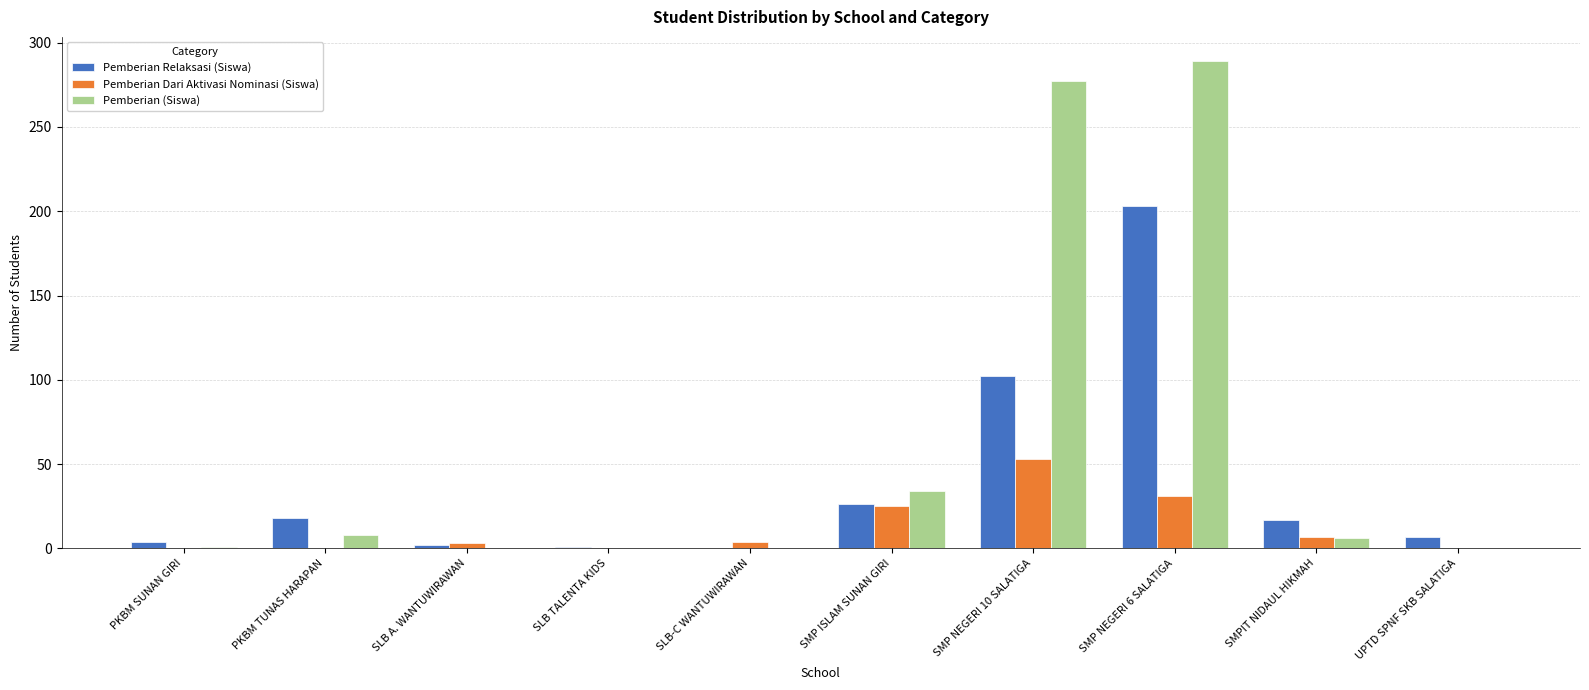

Are the bars grouped side by side (vs. stacked)?

Yes